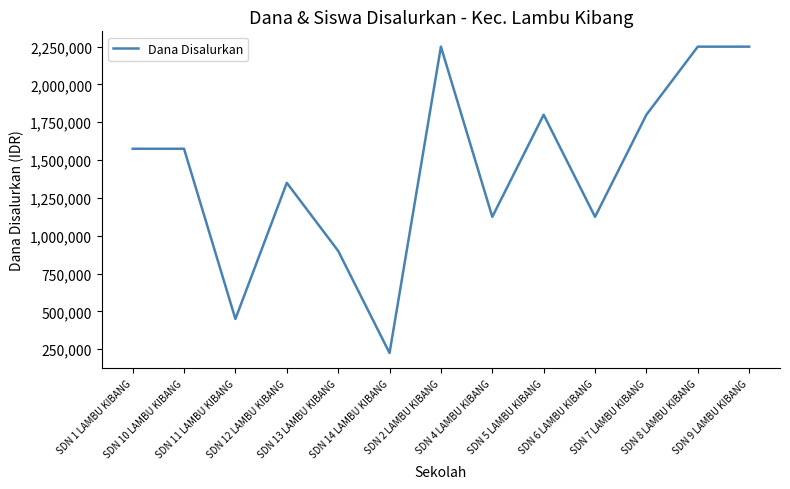

What is the greatest value displayed?

2250000